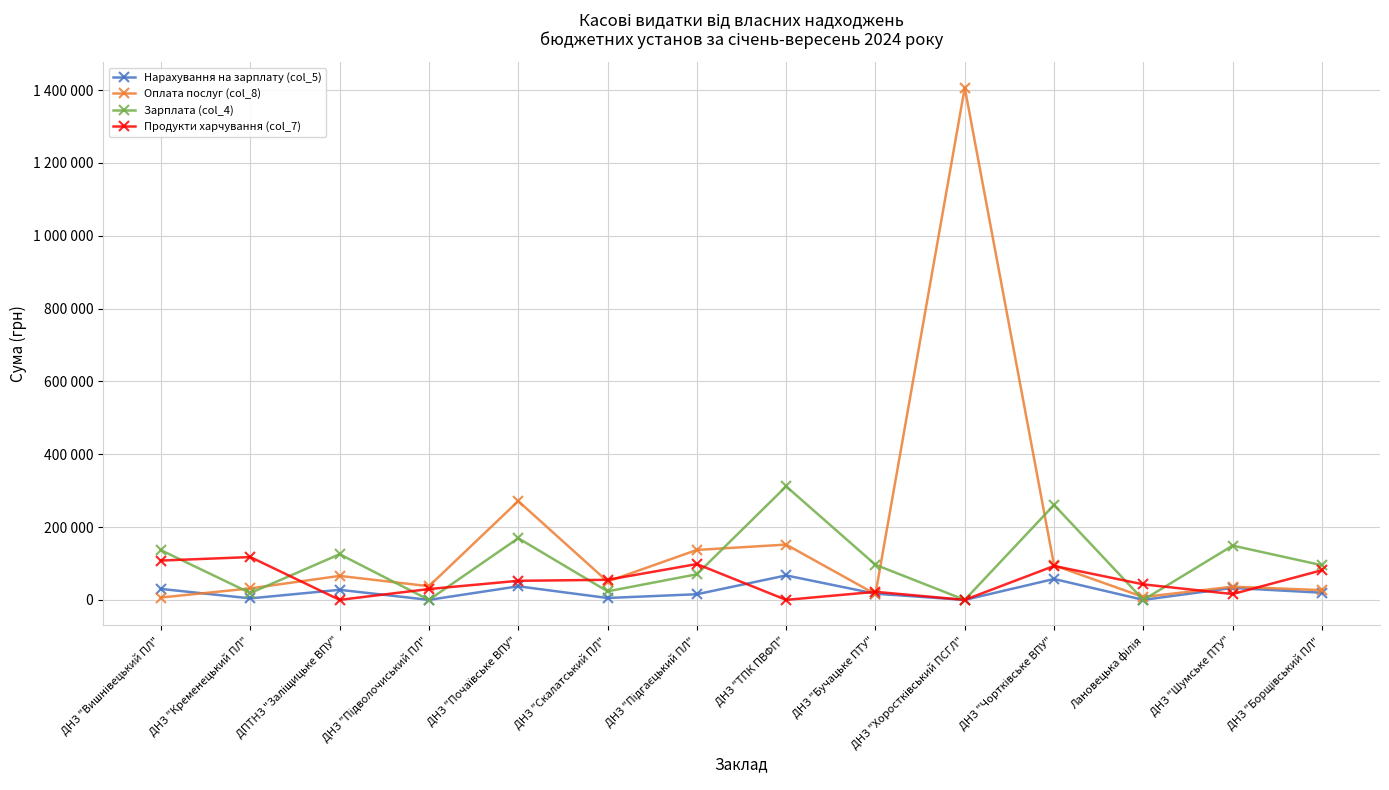

Does the chart have visible grid lines?

Yes